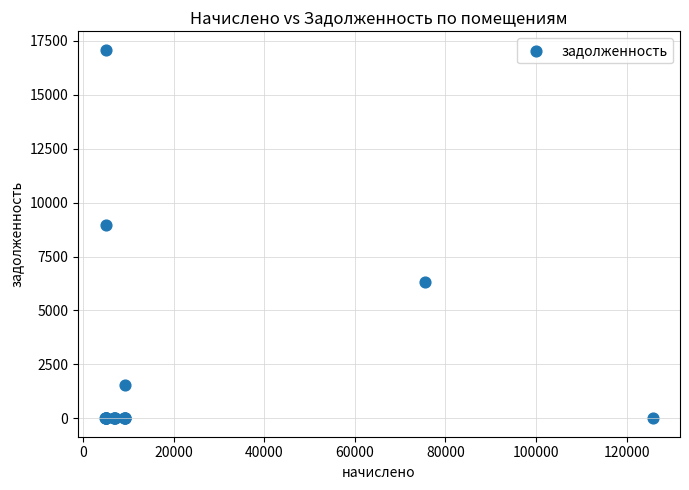

What Y value in the scatter plot is closest to 8542?

8981.1